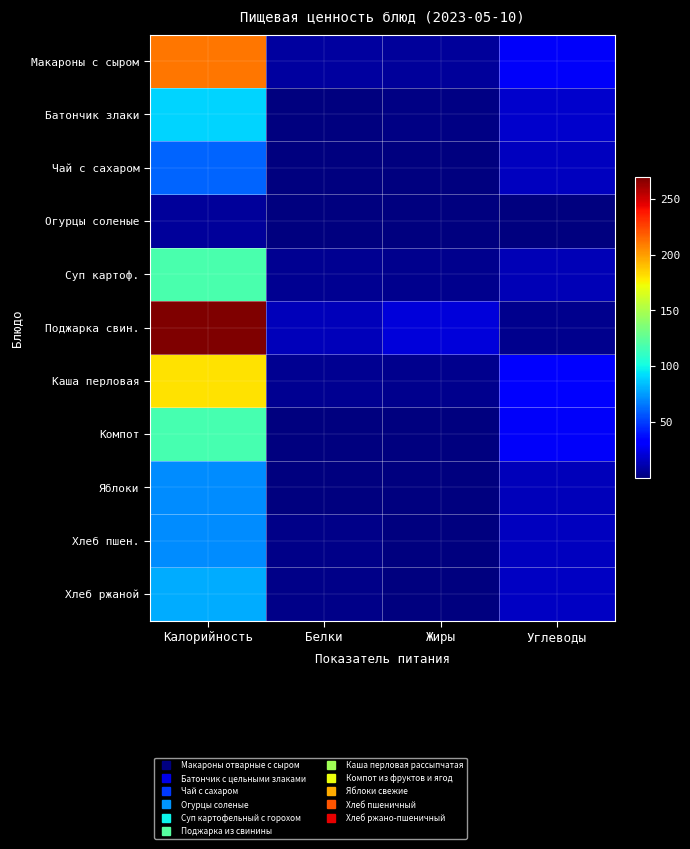

What is the total value across all series at Жиры?

40.8